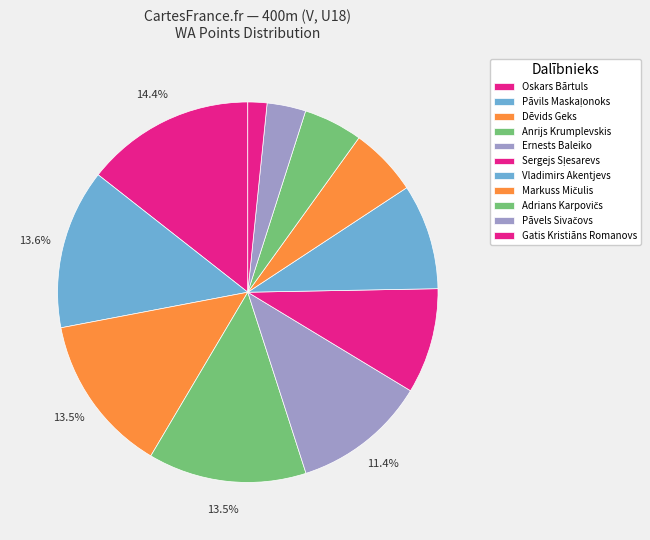

How many segments does this pie chart have?

11